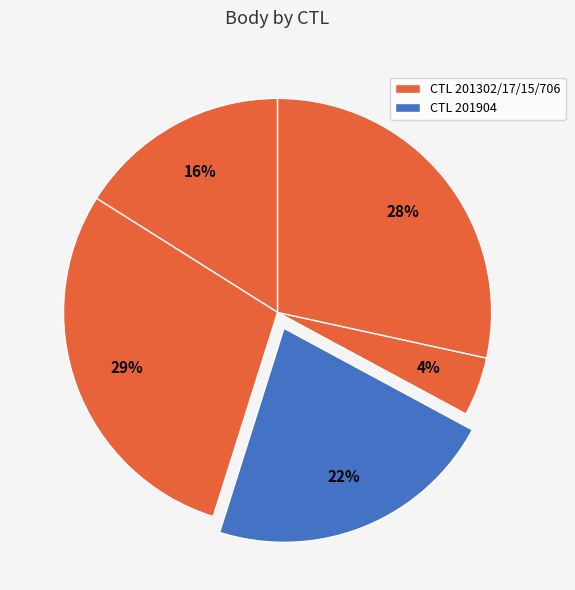

How many slices are in this pie chart?

5